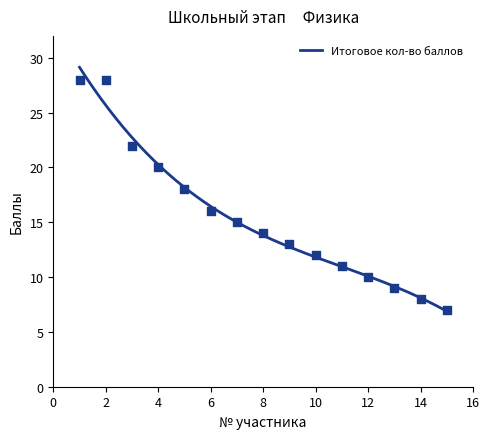

What is the ratio of the value at 5 to the value at 15?

2.6